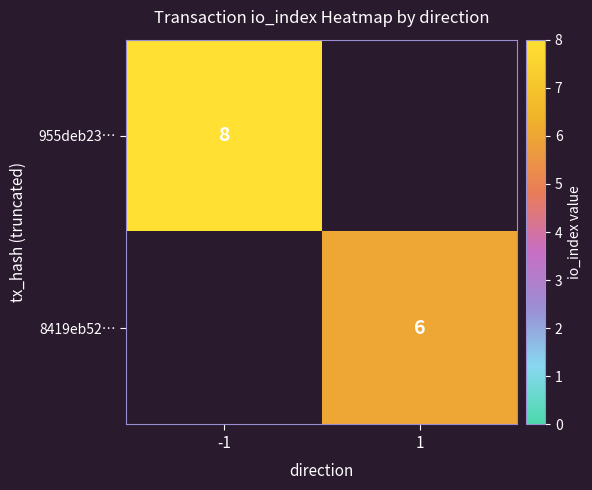

Is it true that 8419eb52… equals 3 at 1?

False